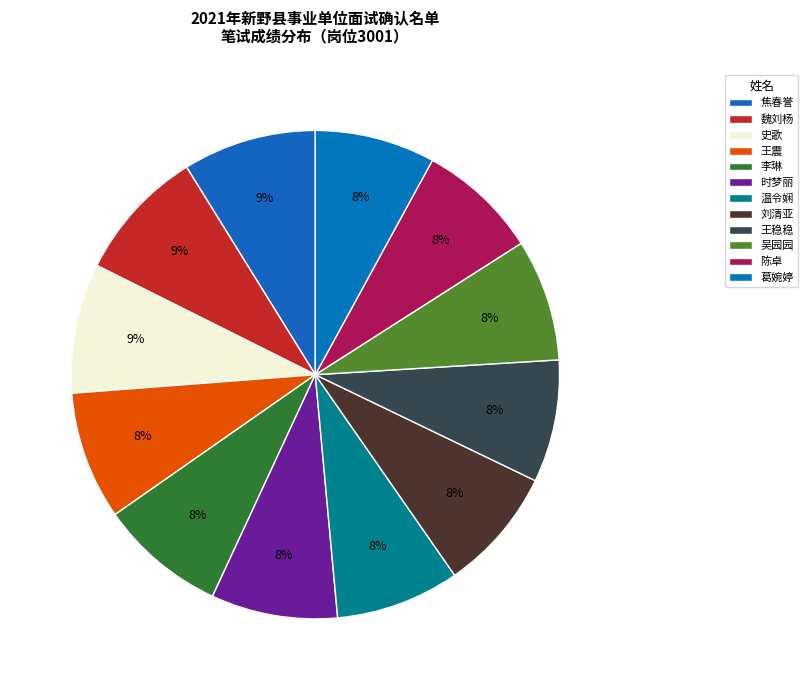

To the nearest percent, what is the combined percentage of 葛婉婷 and 陈卓?

16%